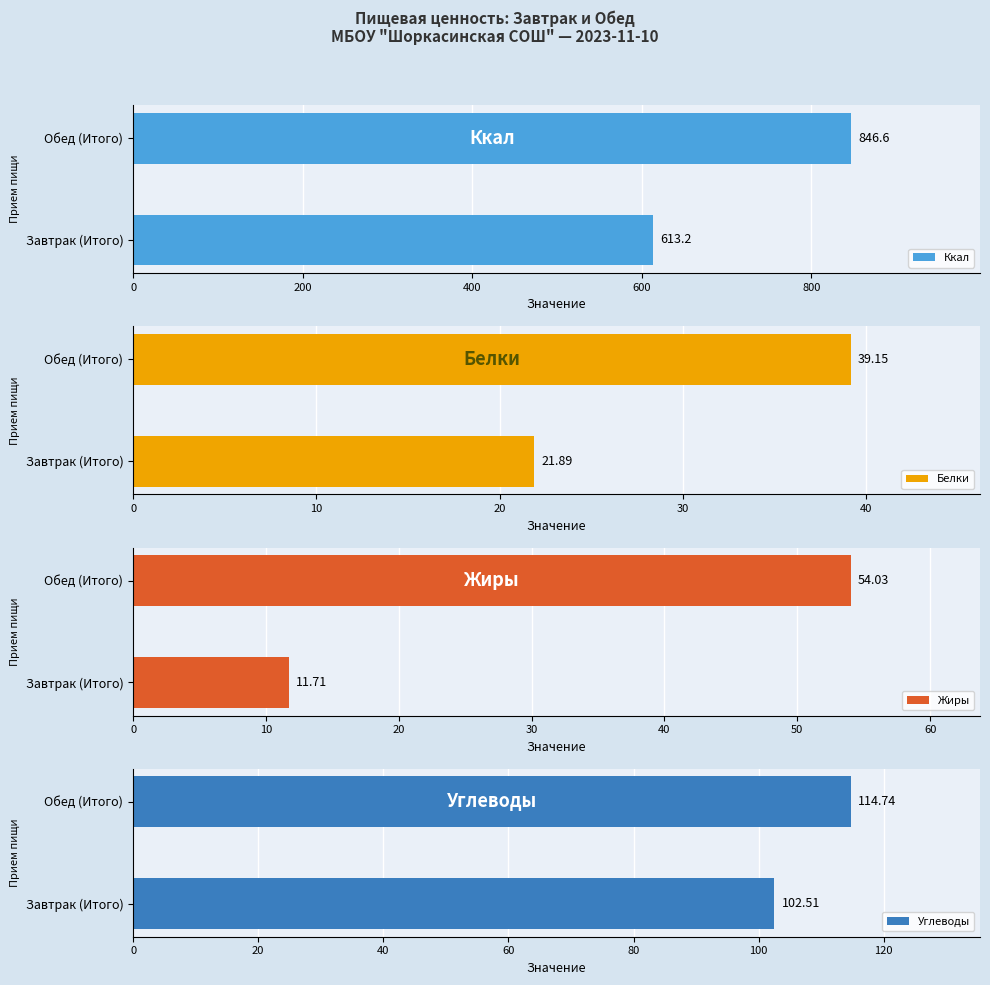

Which series has the largest total across all categories?

Ккал